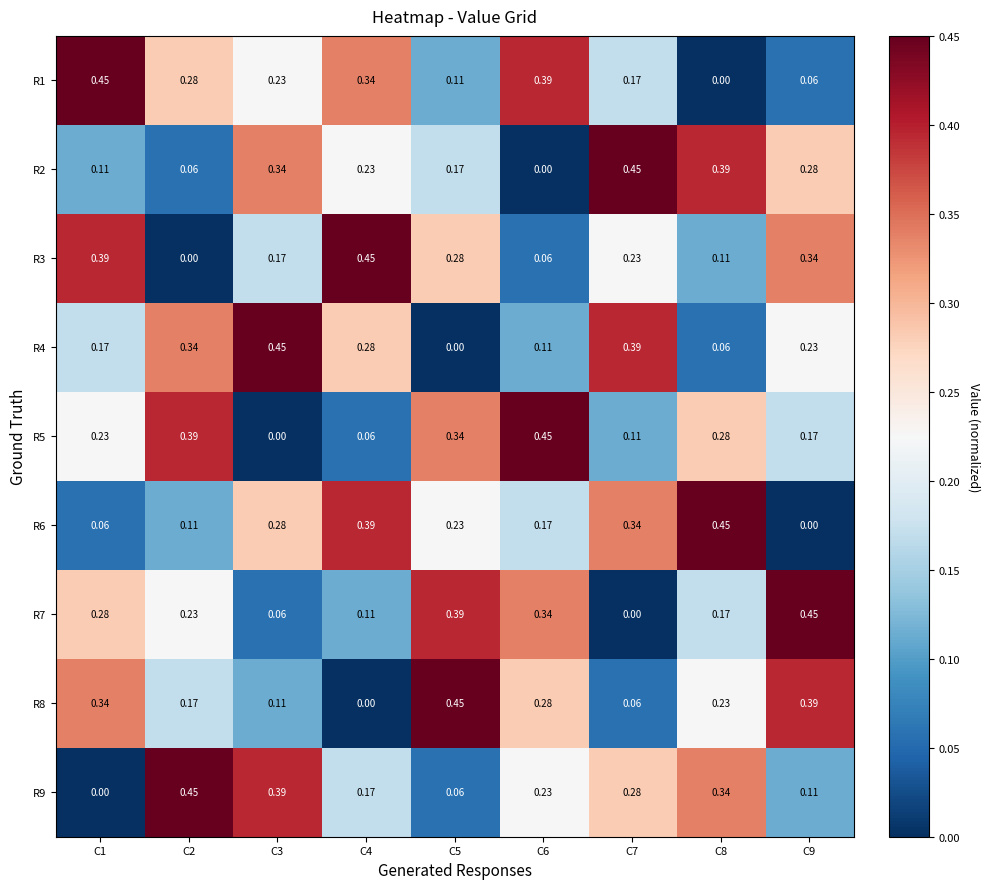

Is the value of R8 at C6 greater than the value of R2 at C5?

Yes